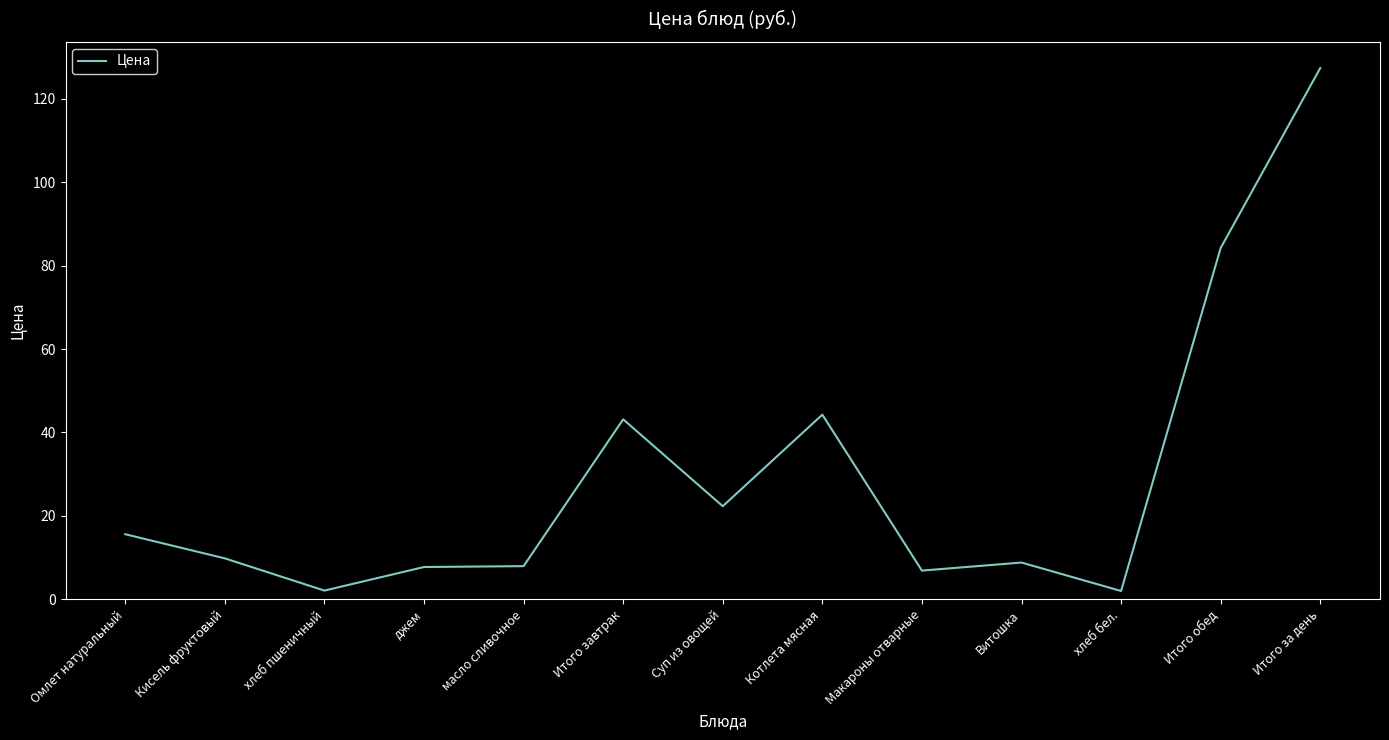

True or false: the data shows 22.3 at Суп из овощей.

True